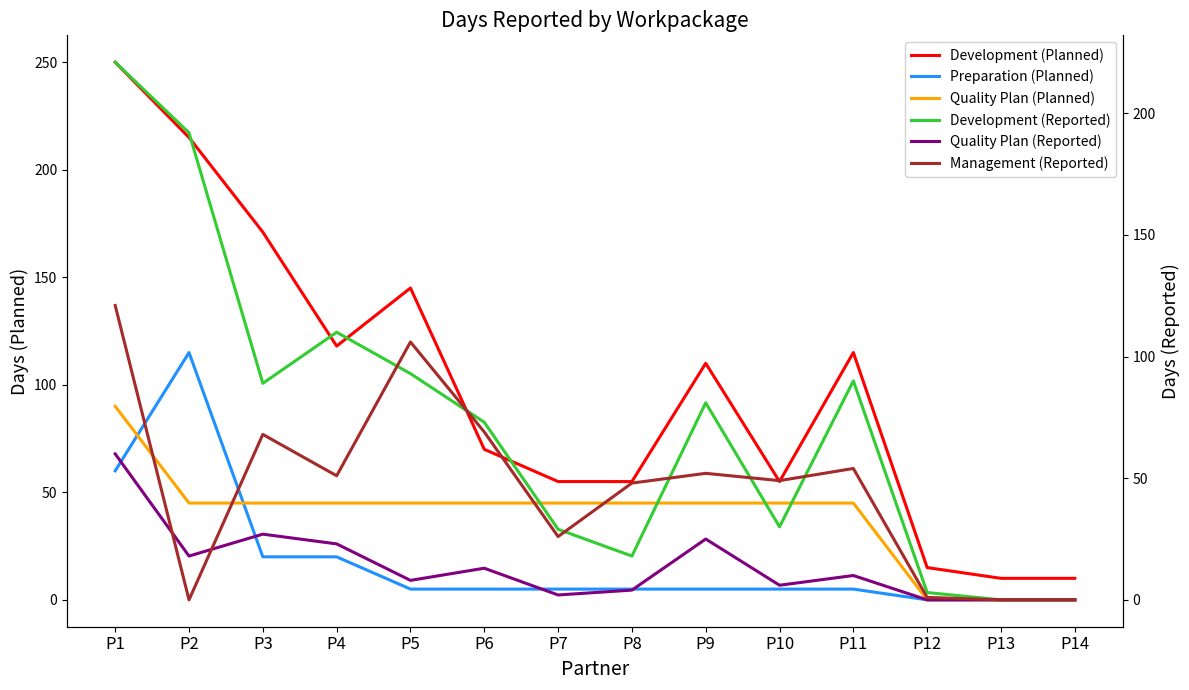

At how many categories does at least one series exceed 200?

2